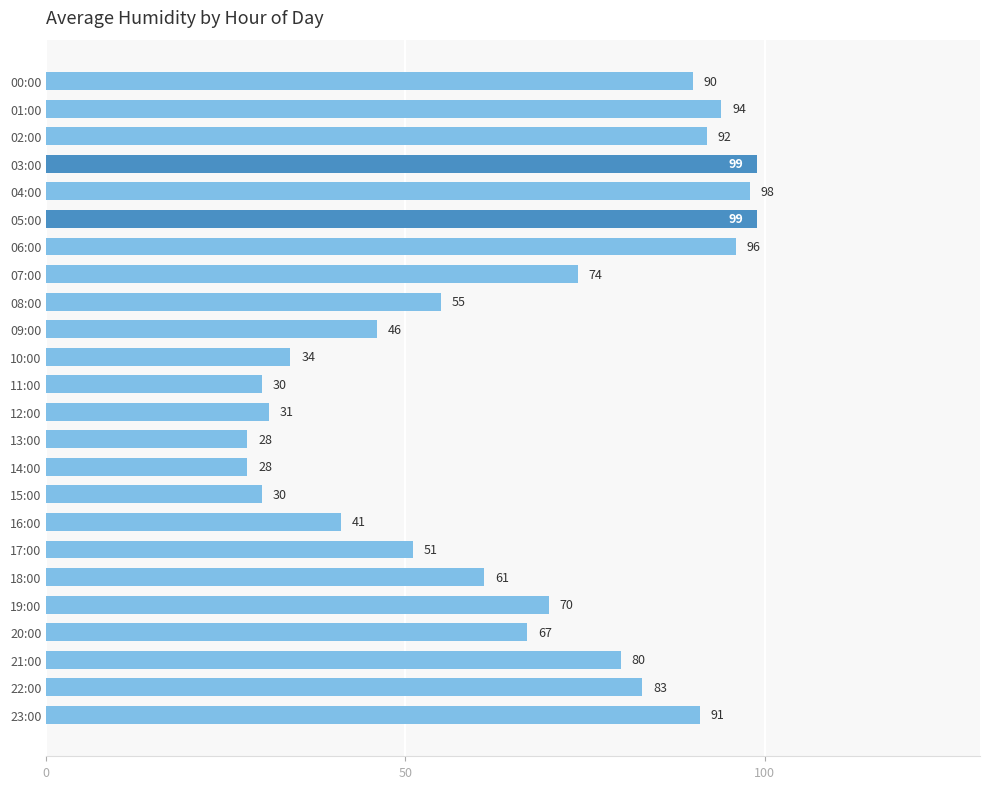

True or false: the data shows 10 at 13:00.

False